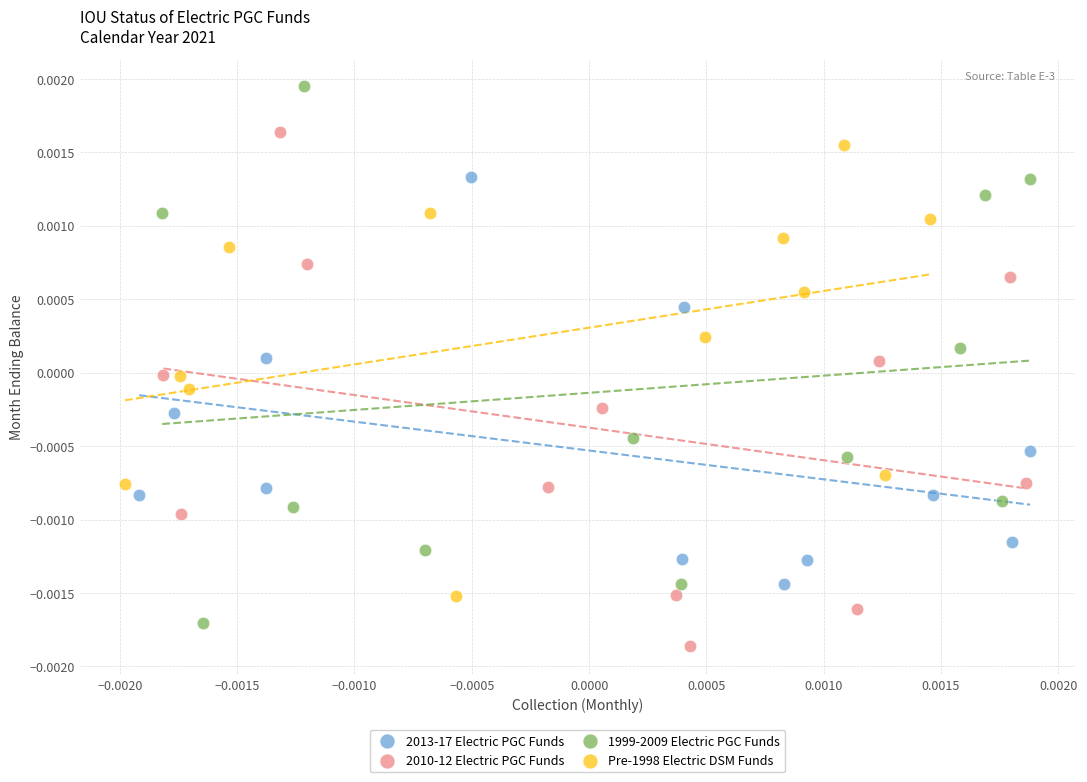

Which series contains the highest Y value?

1999-2009 Electric PGC Funds